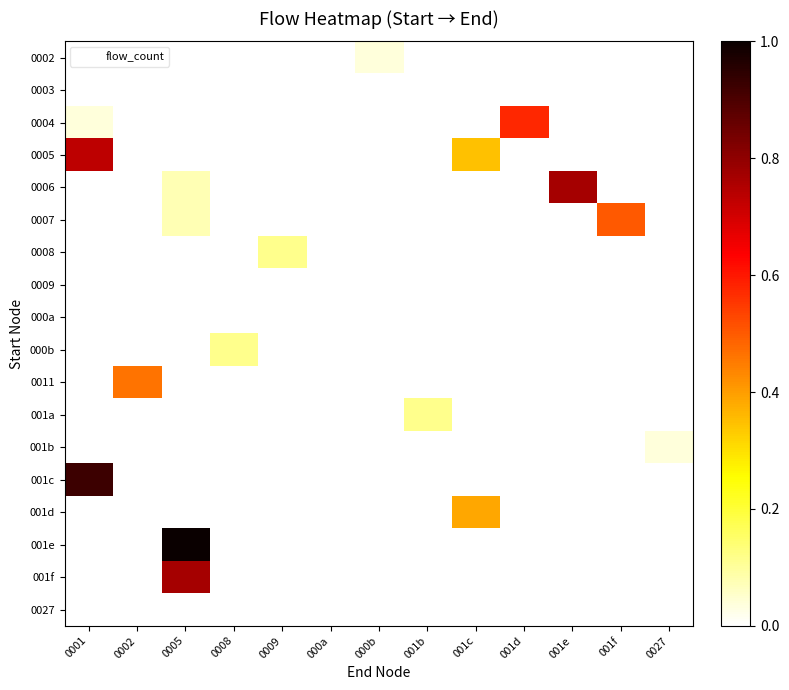

What is the difference between the highest and lowest values at 001d?

0.6